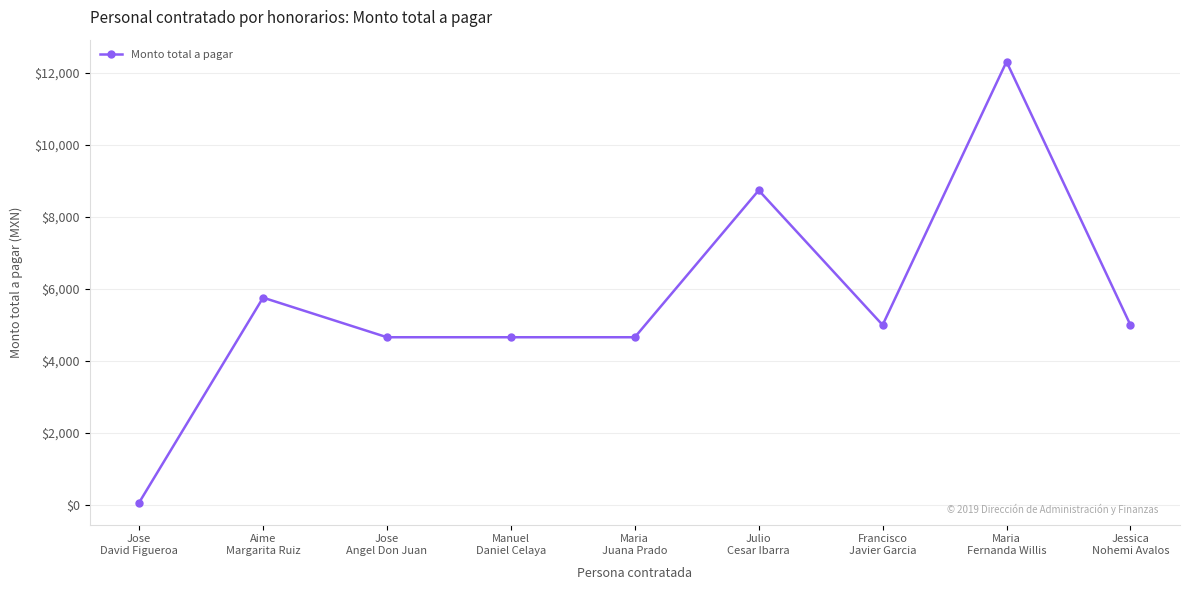

True or false: the data has more than 0 interior local peaks.

True